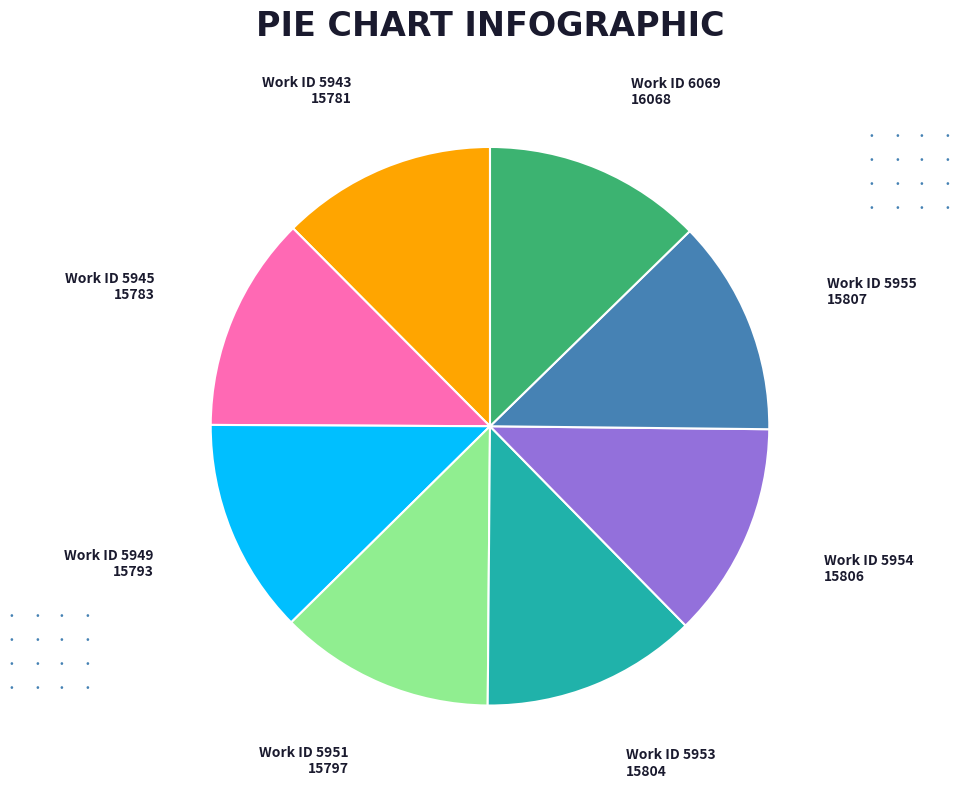

How many slices are in this pie chart?

8